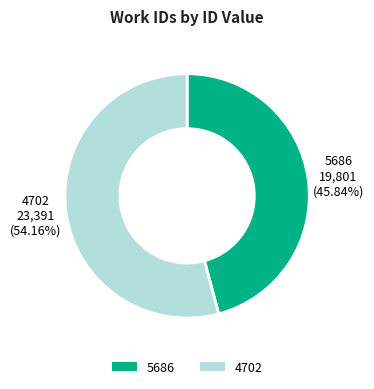

To the nearest percent, what percentage of the pie is 5686?

46%